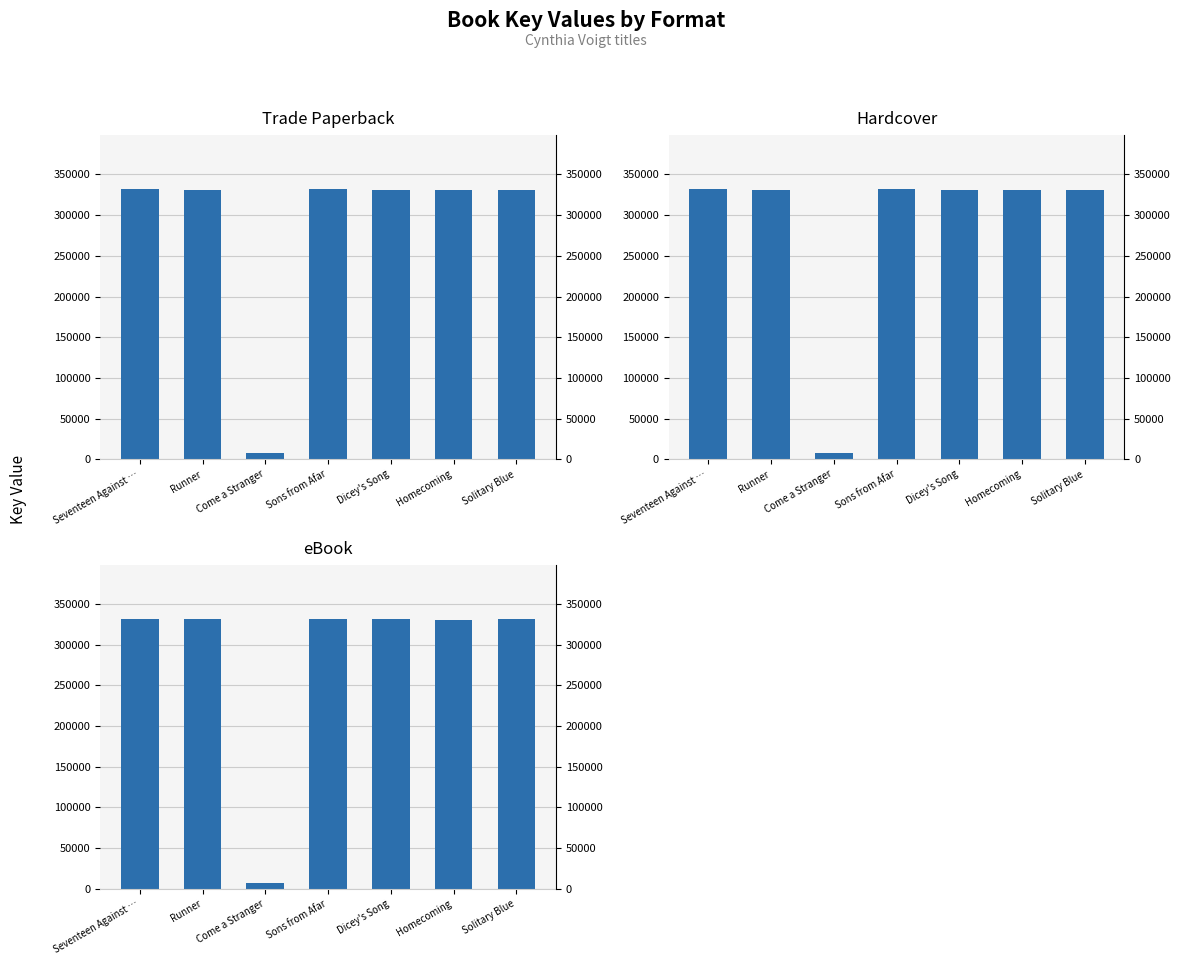

What is the sum of the Trade Paperback values at Runner and Seventeen Against …?

663089